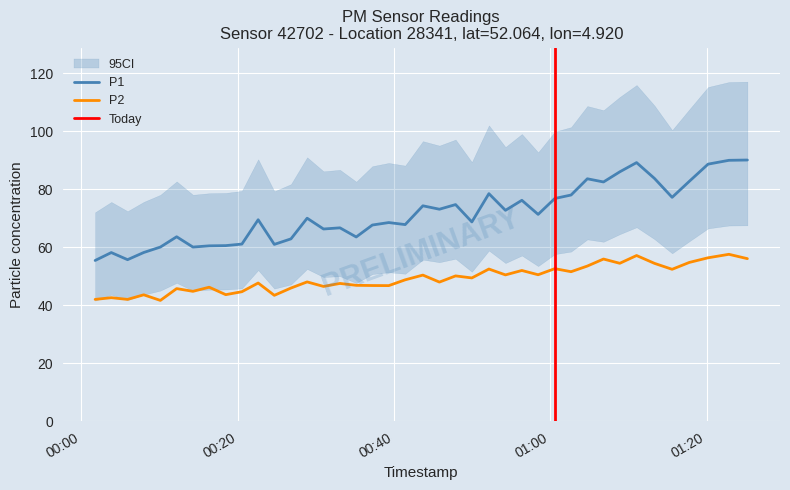

What is the minimum value for P1?

55.4